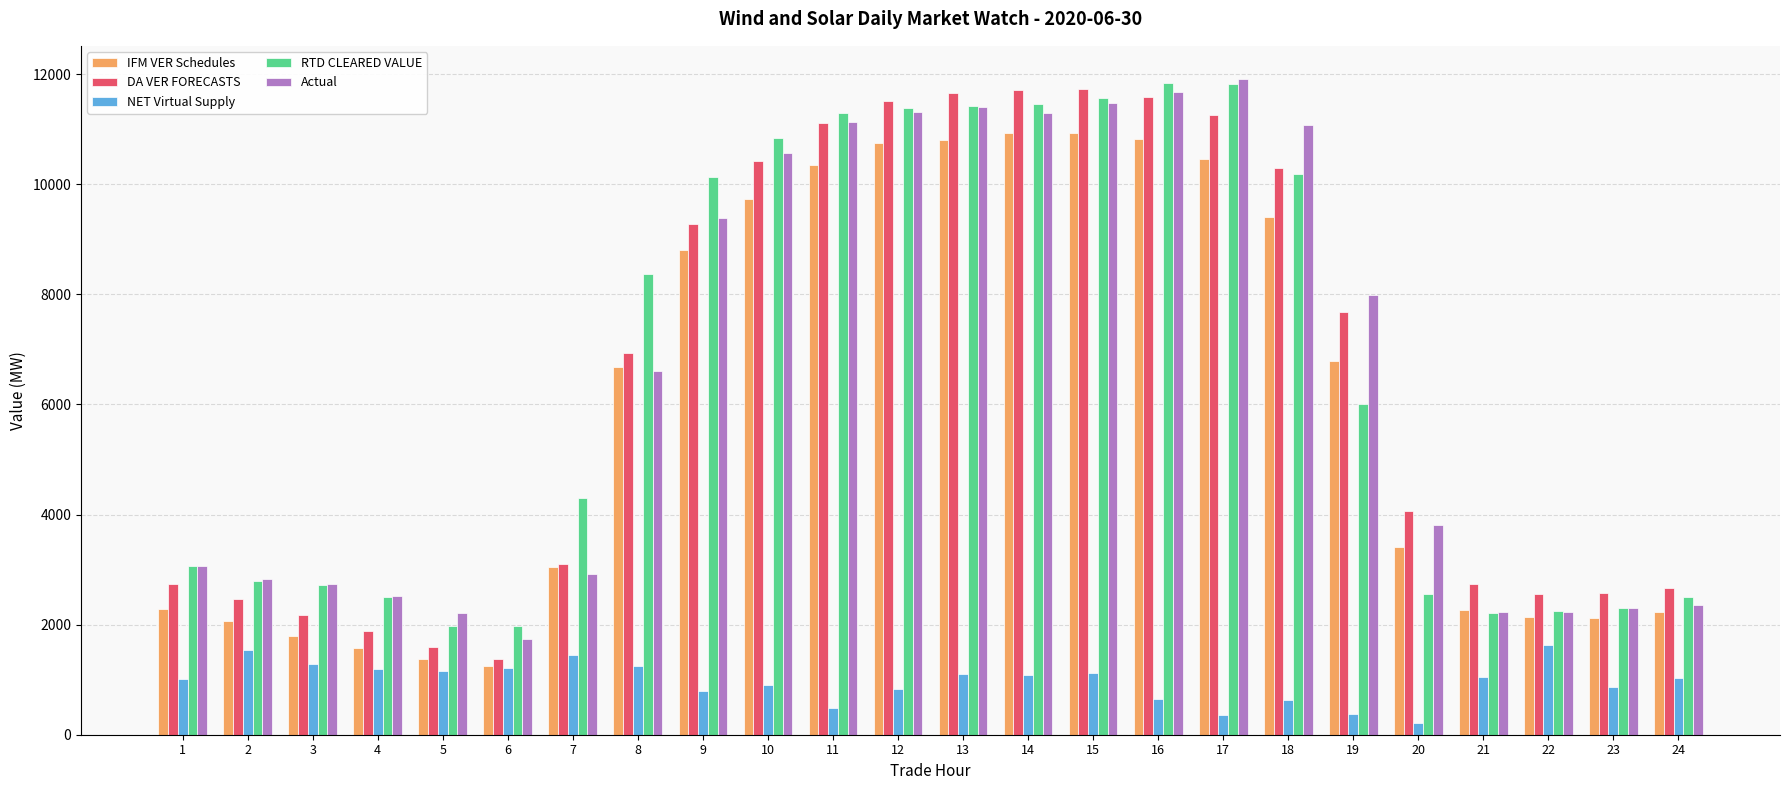

What is the difference between the second highest and minimum values in the IFM VER Schedules series?

9678.3